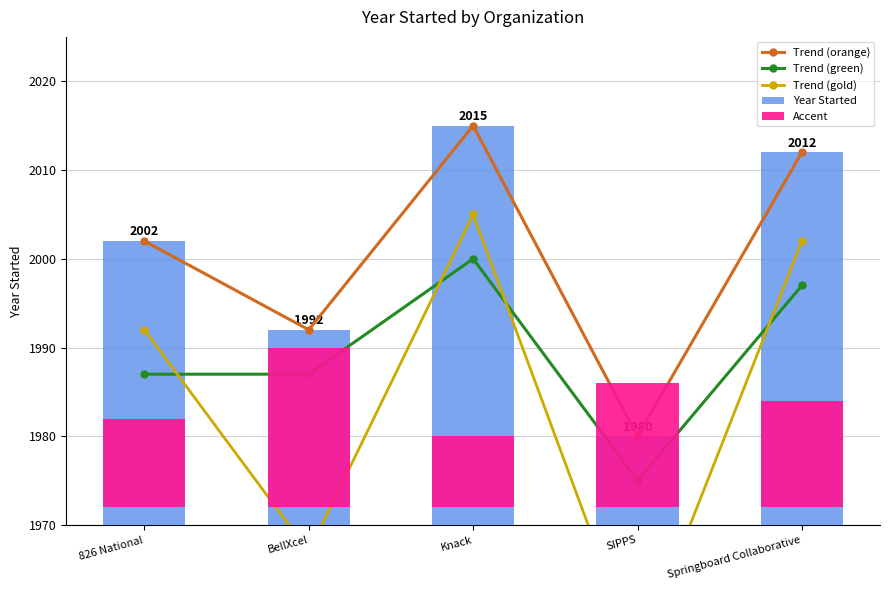

What is the average value of the Trend (gold) series?

1984